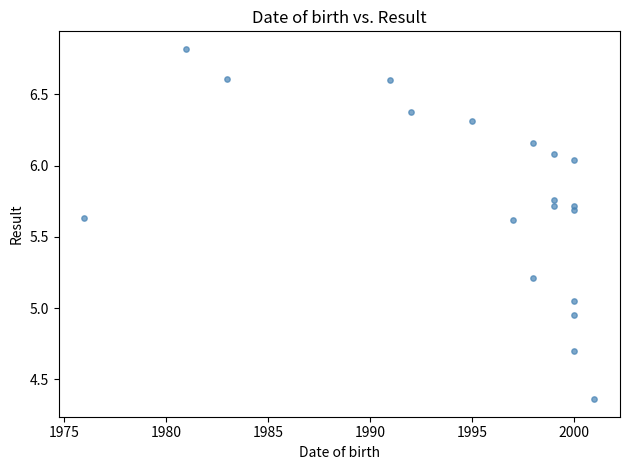

What is the range of Y values (max minus min)?

2.5